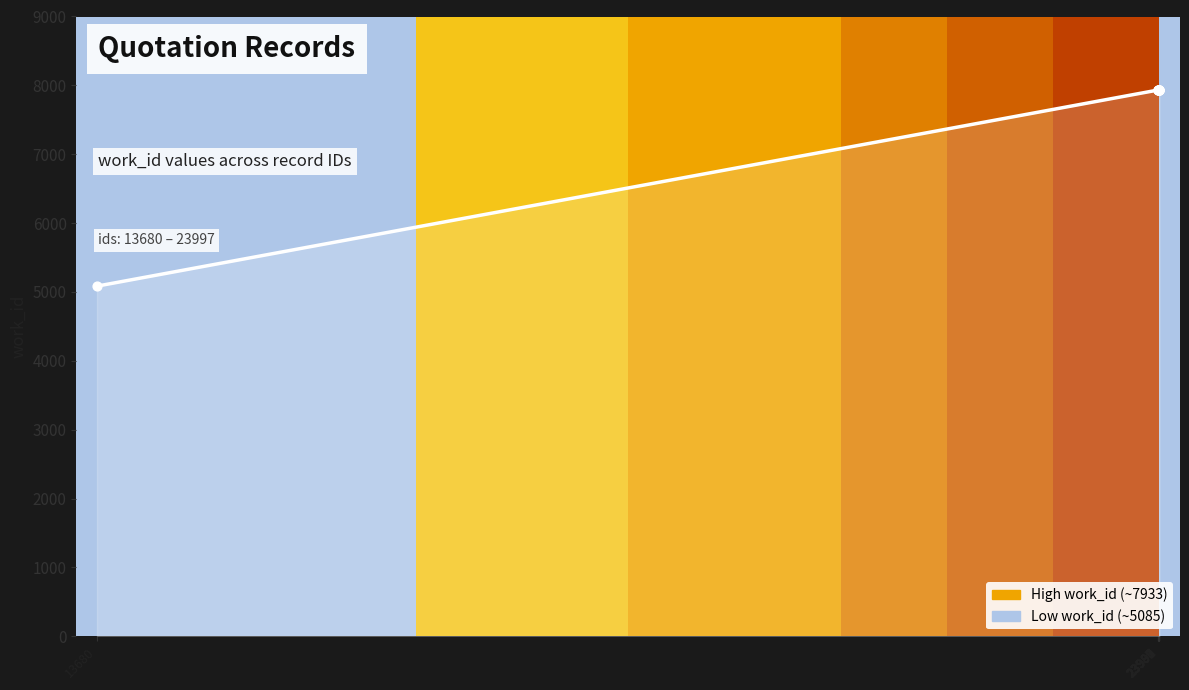

What is the minimum value shown in the chart?

5085